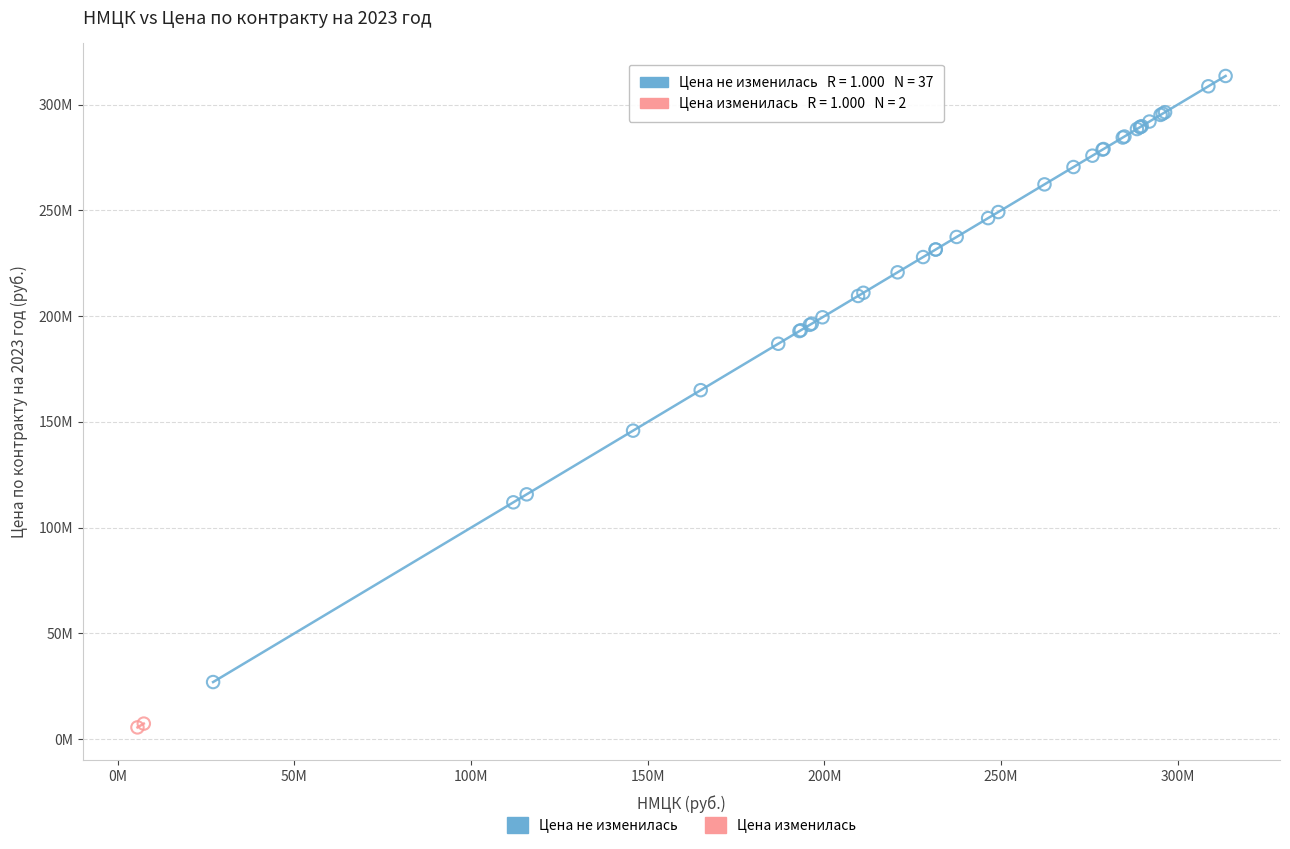

What are all the series names shown in the legend?

Цена не изменилась, Цена изменилась